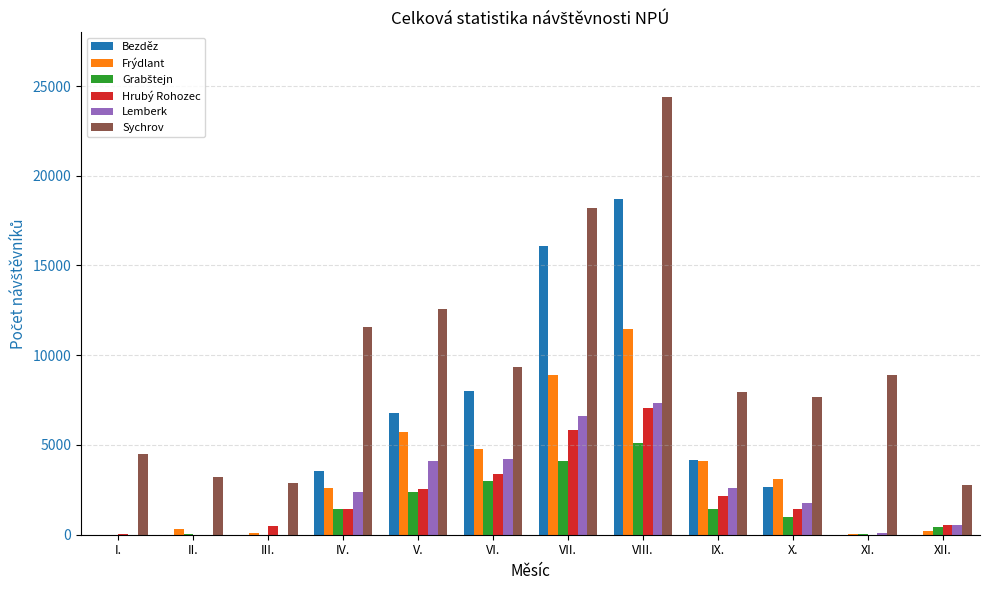

What is the highest value of the Sychrov series?

24407